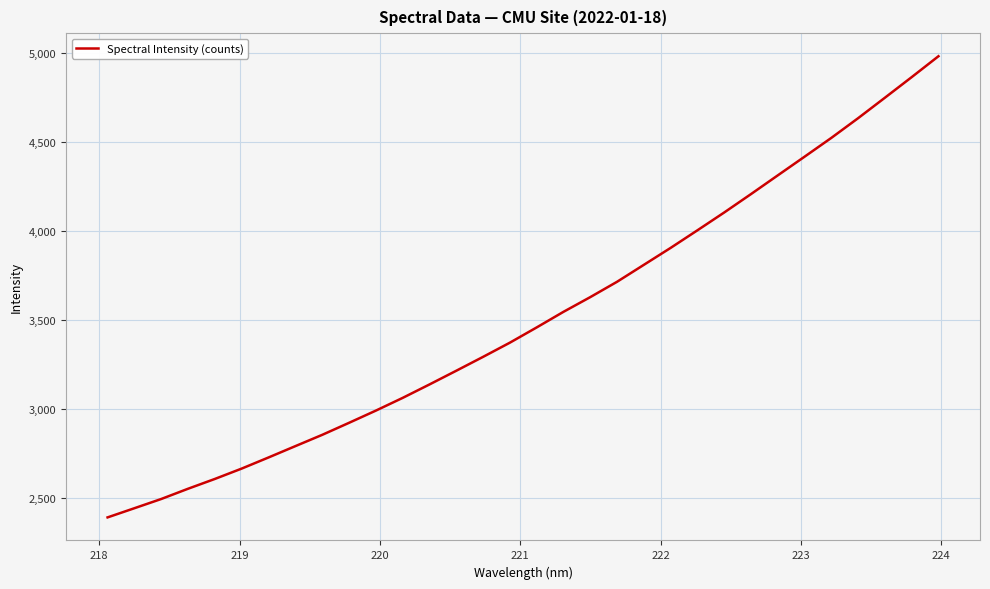

What is the greatest value displayed?

4981.6